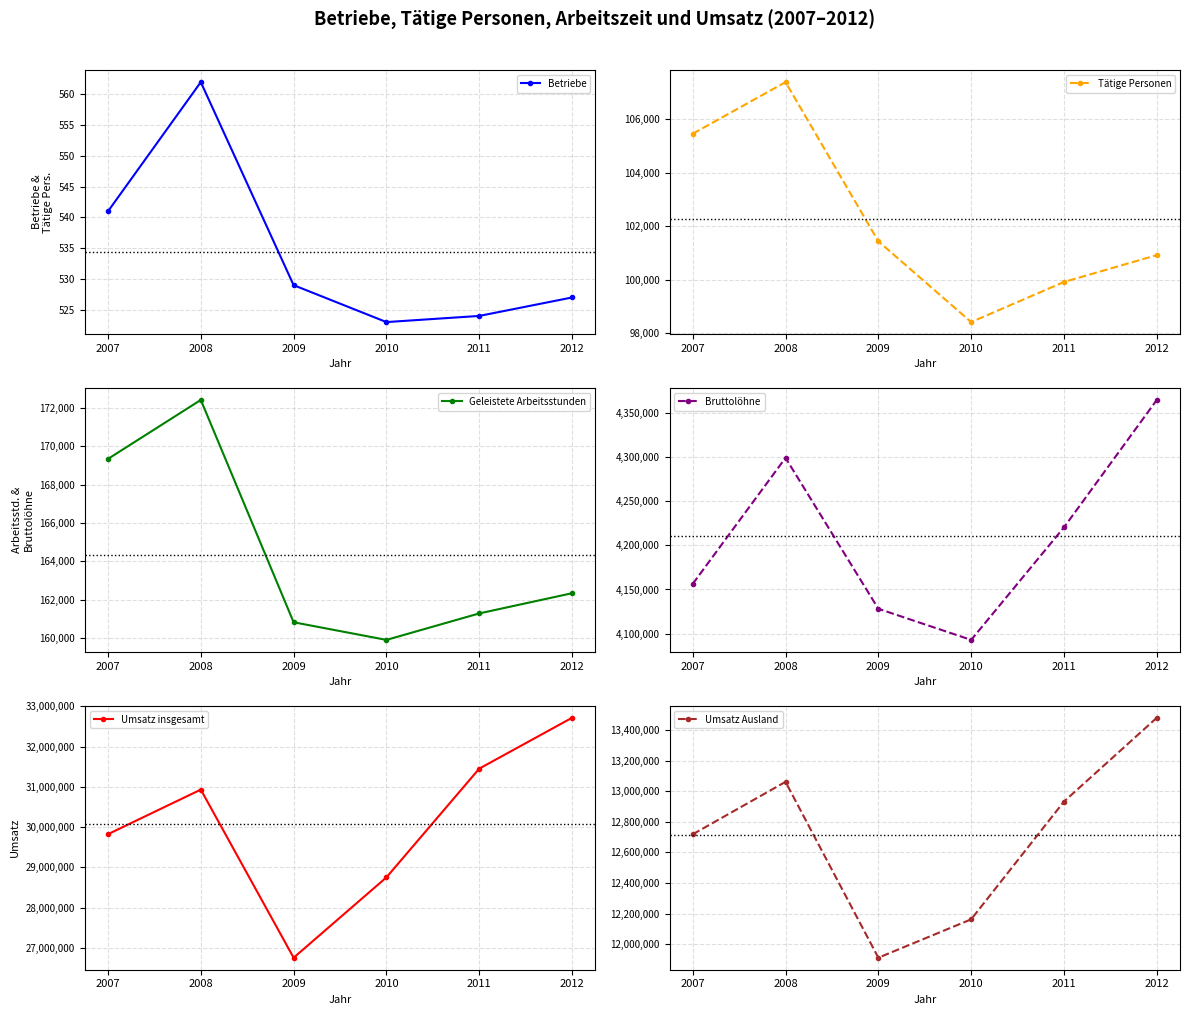

At which category is the sum across all series the highest?

2012